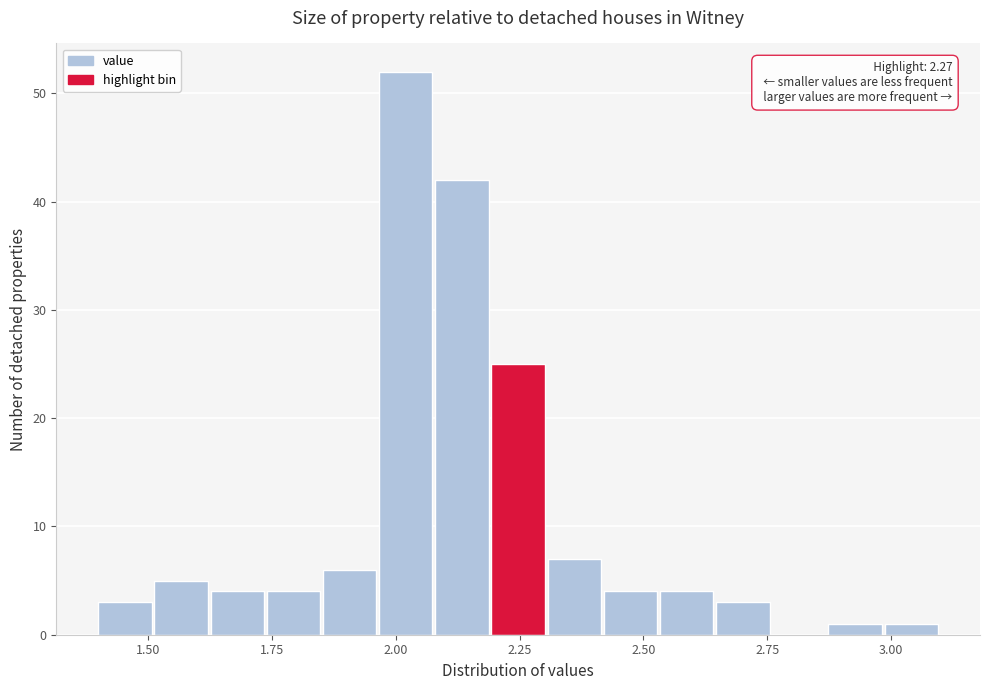

Around what value on the x-axis is the tallest bar? Give the approximate position of its centre, as read against the axis.

2.00